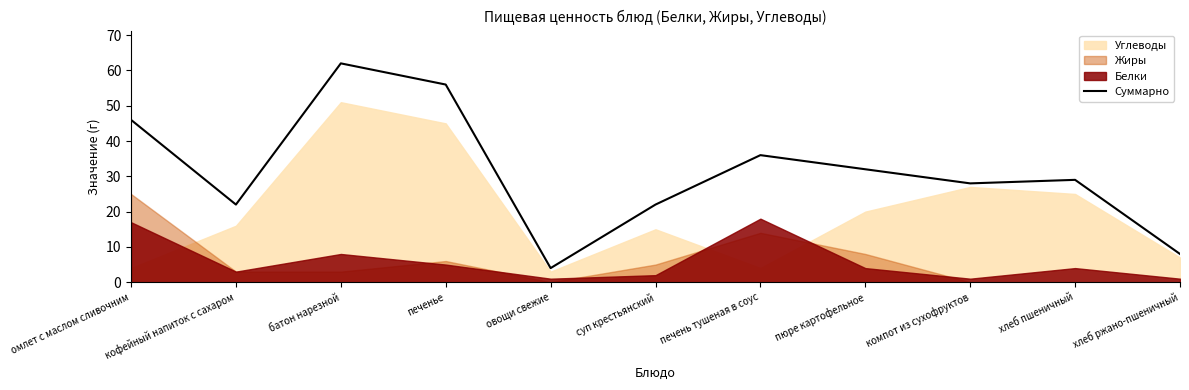

Where is the first local maximum?

батон нарезной